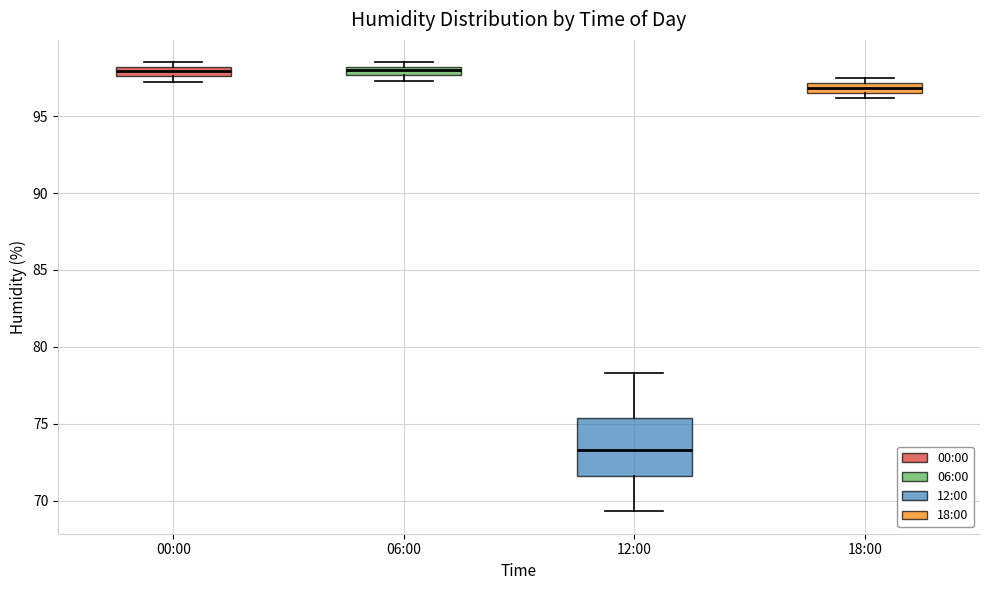

Comparing the boxes themselves (not the whiskers), which one is the tallest?

12:00